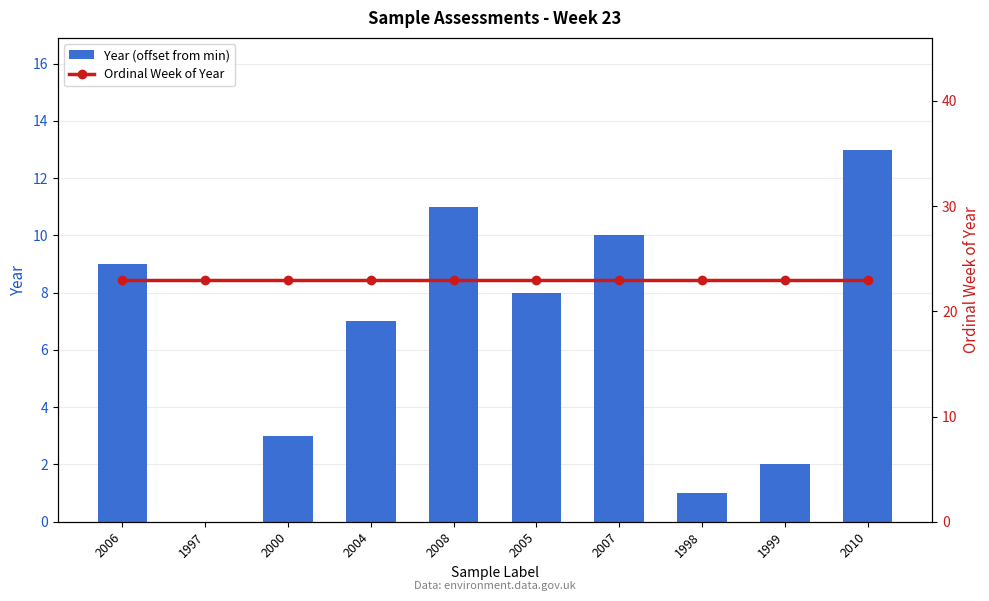

Reading right to left, list all the values displayed in this chart.

Year (offset from min): 2010=13	1999=2	1998=1	2007=10	2005=8	2008=11	2004=7	2000=3	1997=0	2006=9
Ordinal Week of Year: 2010=23	1999=23	1998=23	2007=23	2005=23	2008=23	2004=23	2000=23	1997=23	2006=23